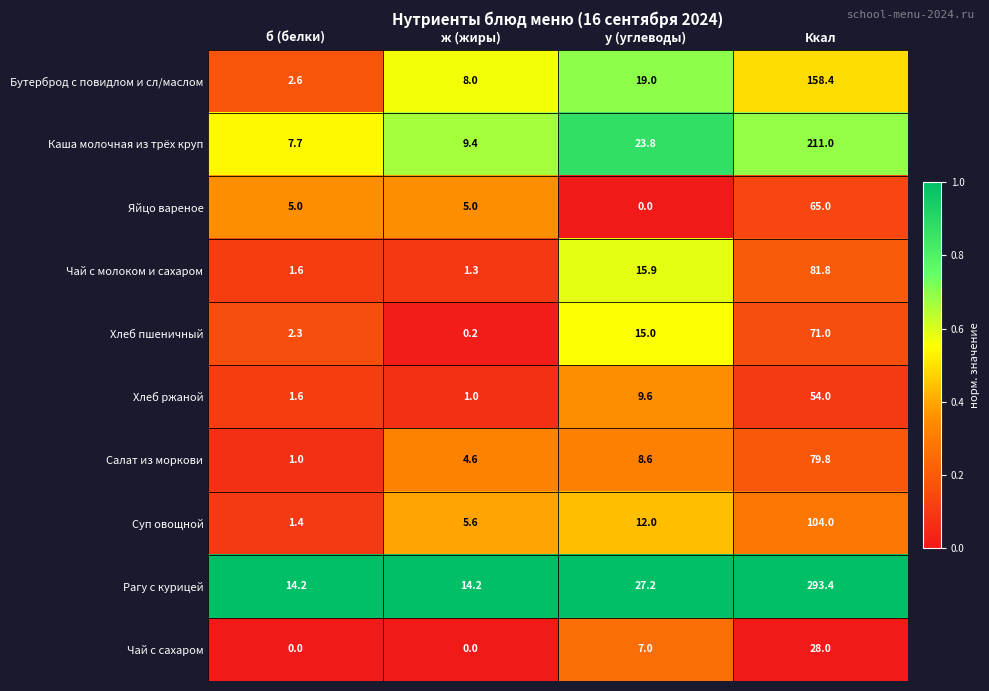

What is the sum of all Суп овощной values?

123.0